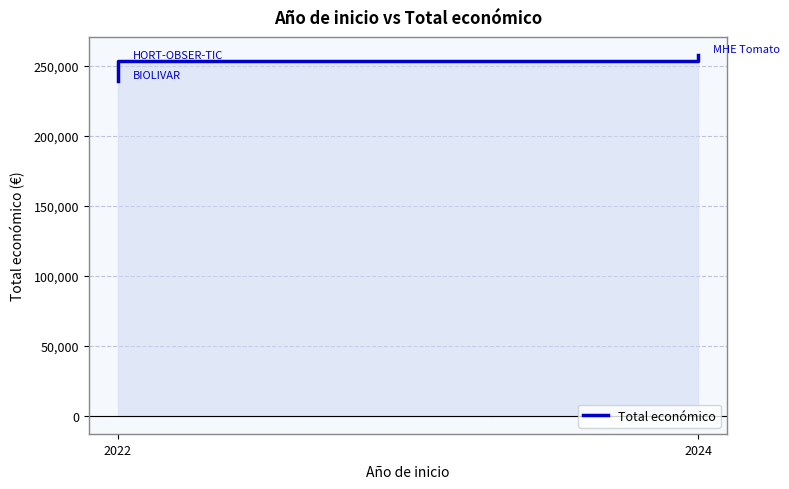

Count the number of data series in this chart.

1